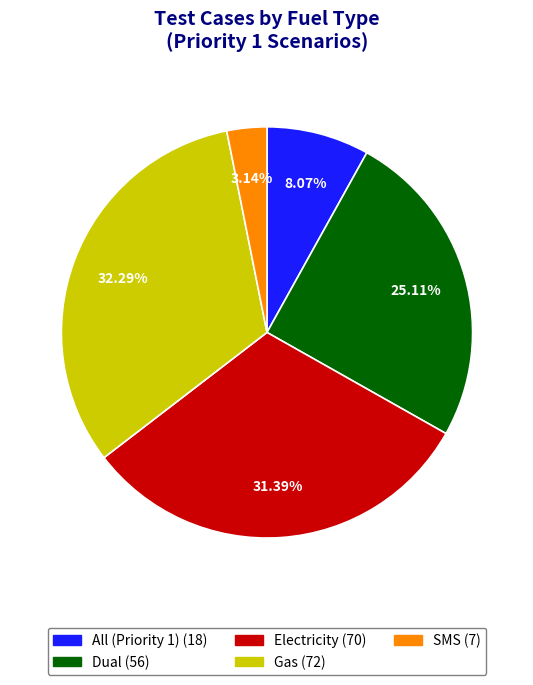

How many segments does this pie chart have?

5